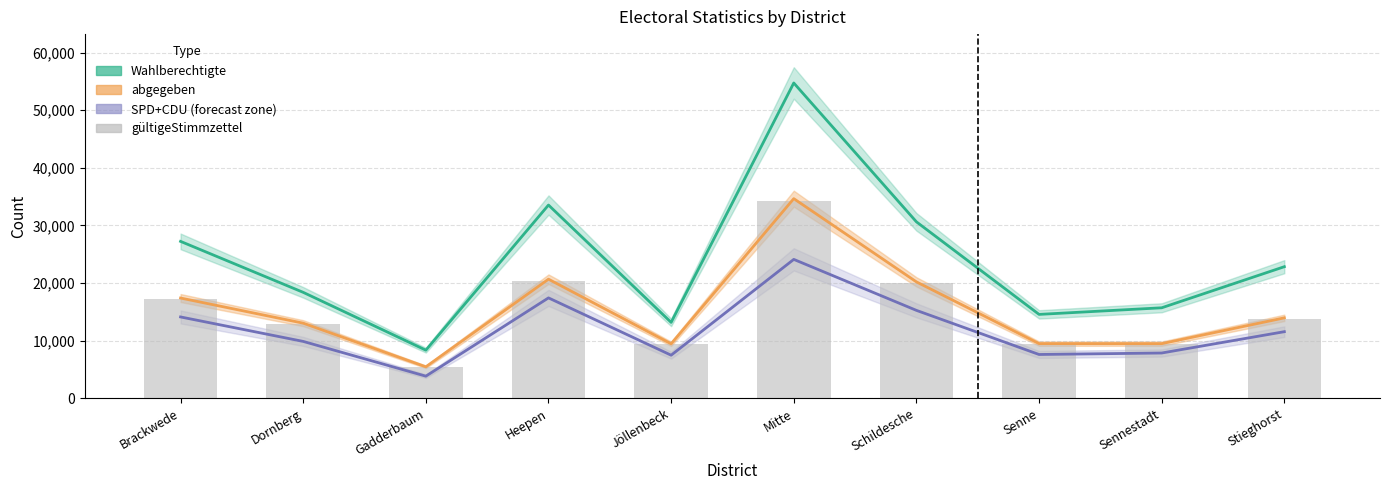

What is the approximate value of SPD+CDU at Mitte, to the nearest 10?

24110